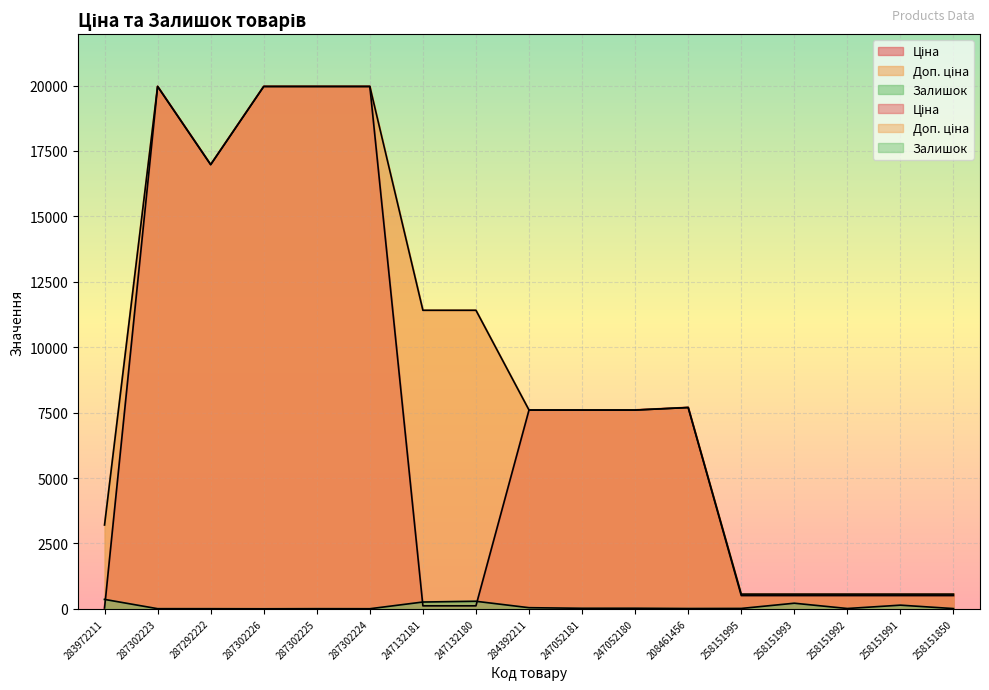

What is the difference between the second highest and second lowest values in the Залишок series?

285.0